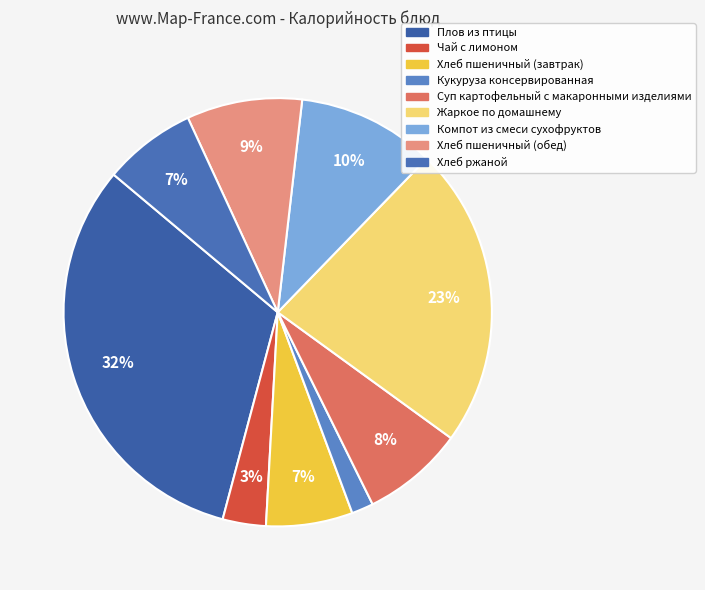

How many slices are in this pie chart?

9